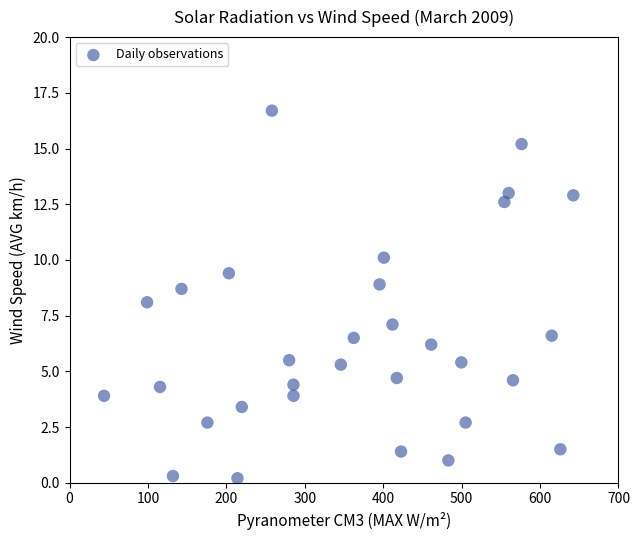

What is the range of X values (max minus min)?

598.5